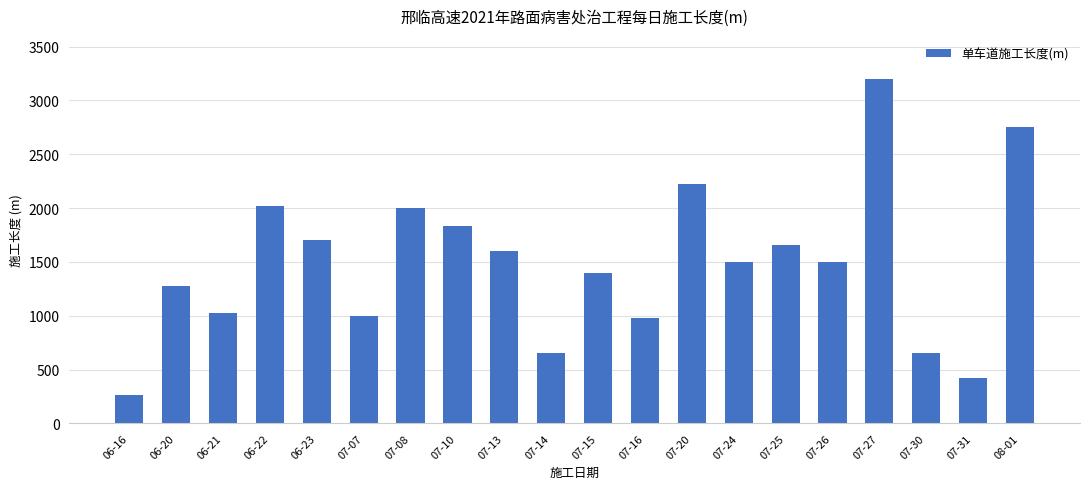

What position from the left is 07-08?

7